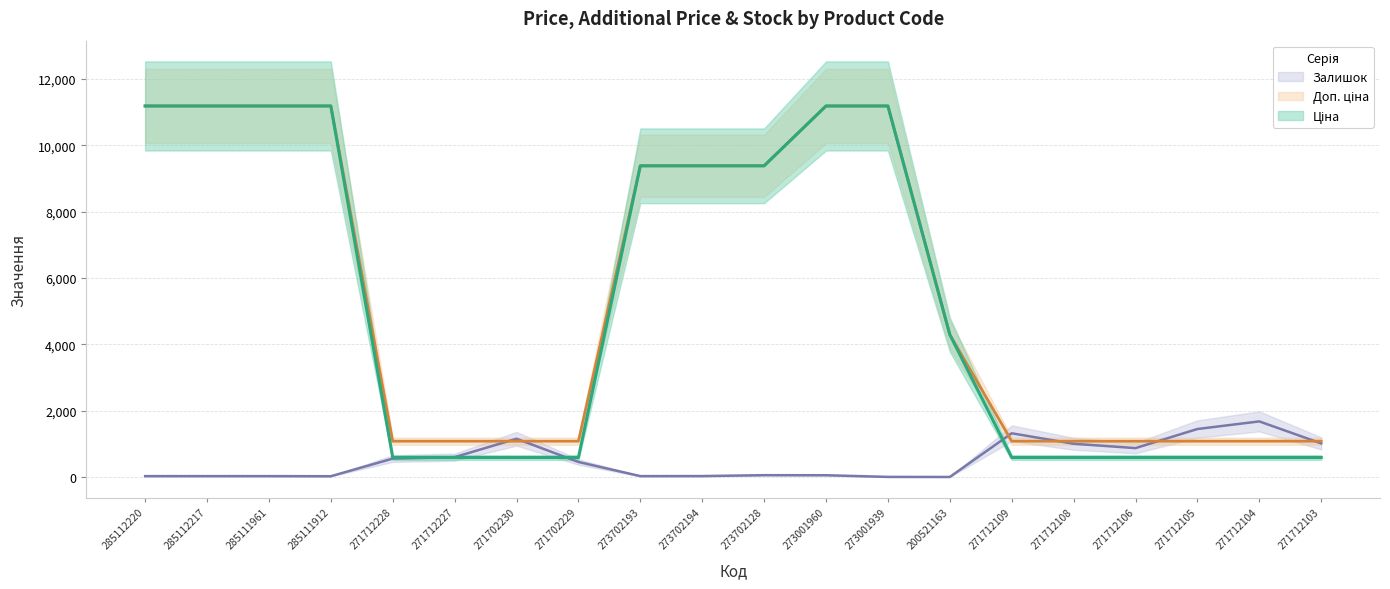

At which category is the sum across all series the highest?

273001960